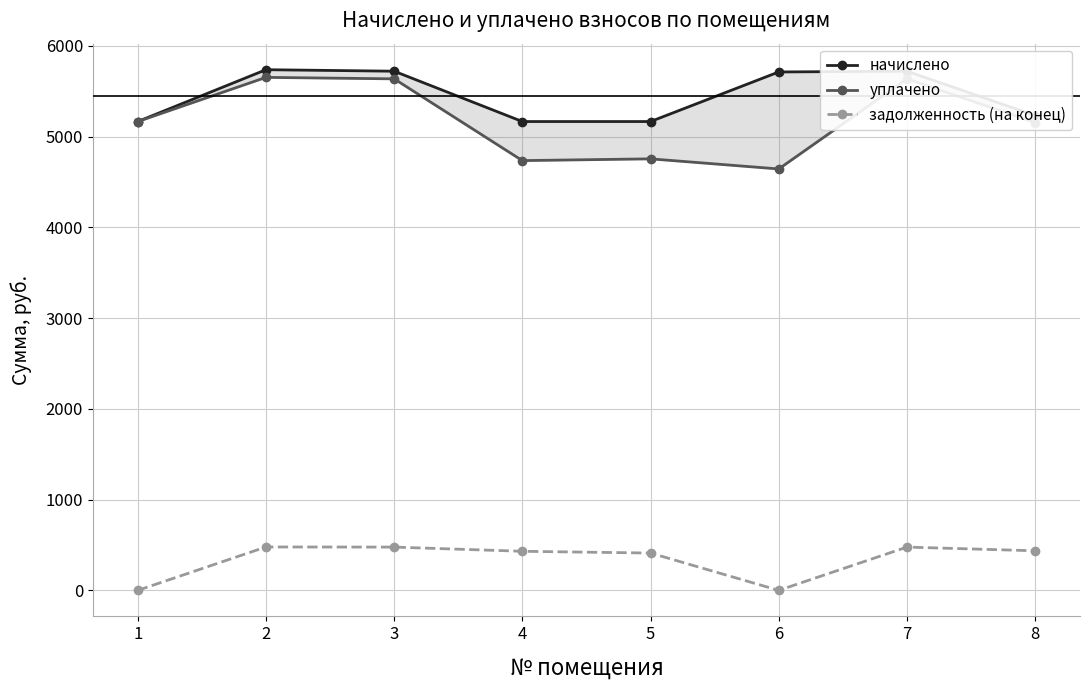

Which series changed the most between 4 and 8?

уплачено